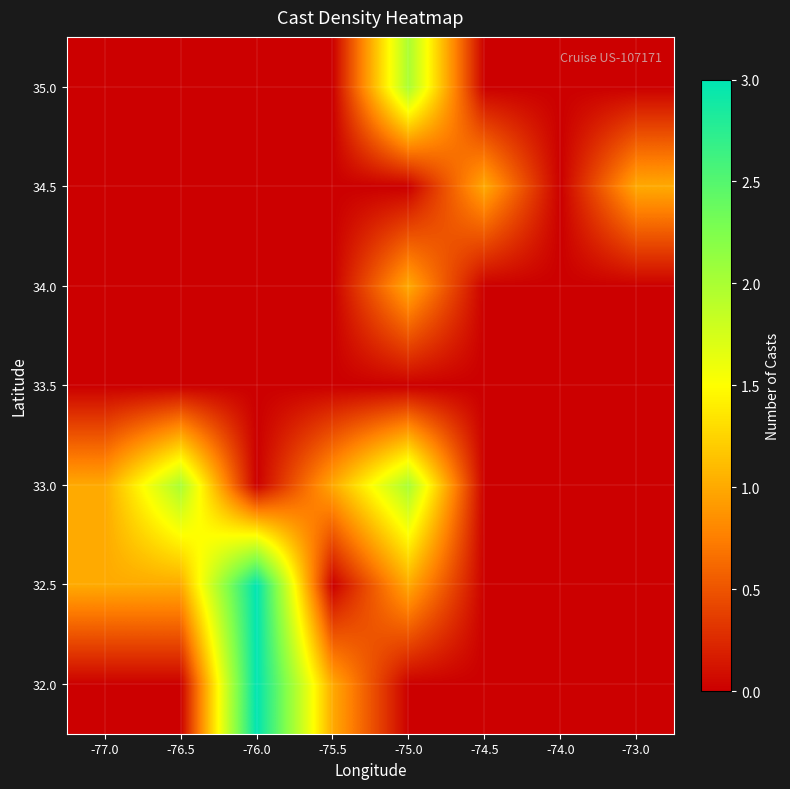

Reading left to right, what are all the values shown in this chart?

32.0: -77.0=0	-76.5=0	-76.0=3	-75.5=1	-75.0=0	-74.5=0	-74.0=0	-73.0=0
32.5: -77.0=1	-76.5=1	-76.0=3	-75.5=0	-75.0=1	-74.5=0	-74.0=0	-73.0=0
33.0: -77.0=1	-76.5=2	-76.0=0	-75.5=1	-75.0=2	-74.5=0	-74.0=0	-73.0=0
33.5: -77.0=0	-76.5=0	-76.0=0	-75.5=0	-75.0=0	-74.5=0	-74.0=0	-73.0=0
34.0: -77.0=0	-76.5=0	-76.0=0	-75.5=0	-75.0=1	-74.5=0	-74.0=0	-73.0=0
34.5: -77.0=0	-76.5=0	-76.0=0	-75.5=0	-75.0=0	-74.5=1	-74.0=0	-73.0=1
35.0: -77.0=0	-76.5=0	-76.0=0	-75.5=0	-75.0=2	-74.5=0	-74.0=0	-73.0=0